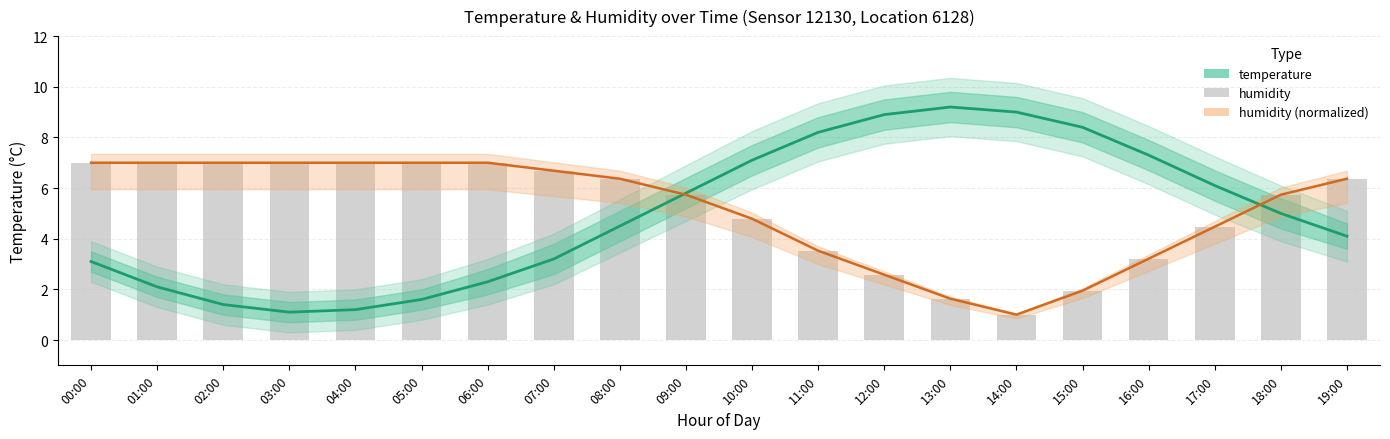

At which label does humidity (normalized) reach its peak?

00:00